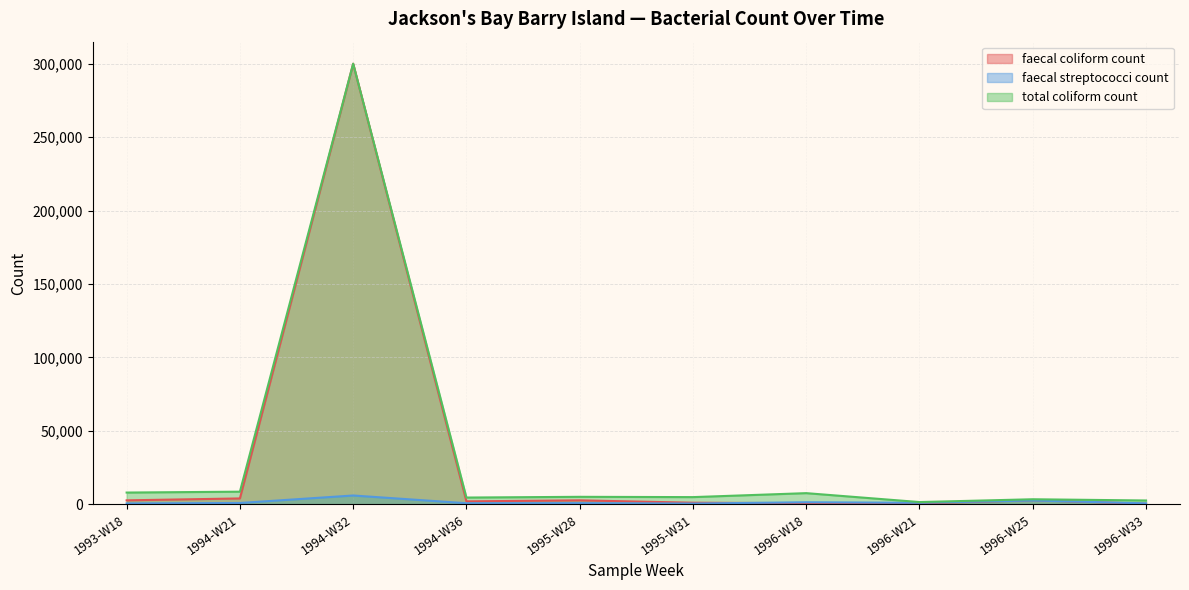

Between 1993-W18 and 1994-W36, which is larger?

1993-W18